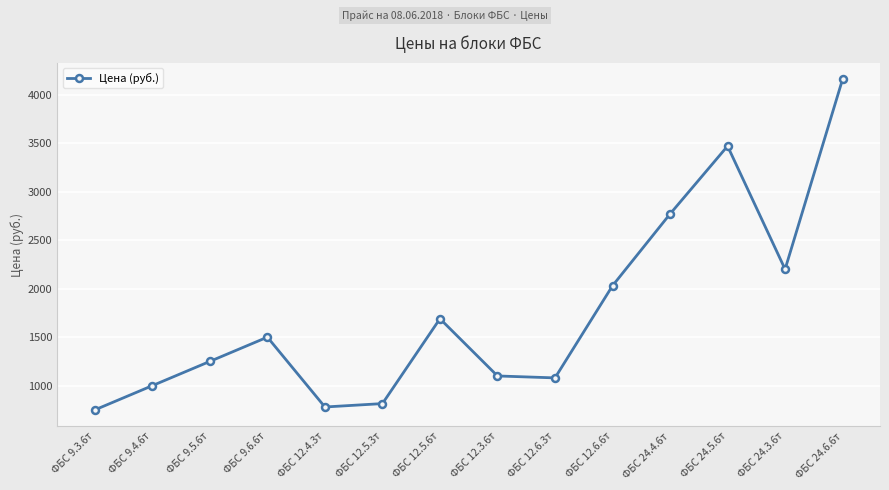

Approximately how many times larger is the value at ФБС 12.5.3т compared to ФБС 12.3.6т?

0.7